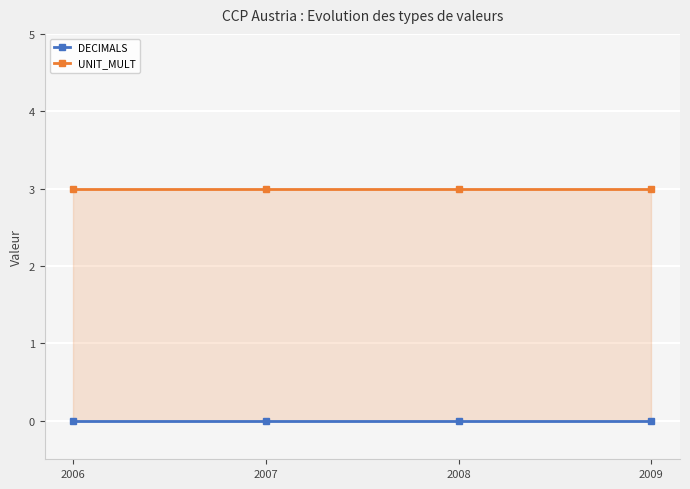

True or false: DECIMALS has more than 0 points higher than both neighbors.

False